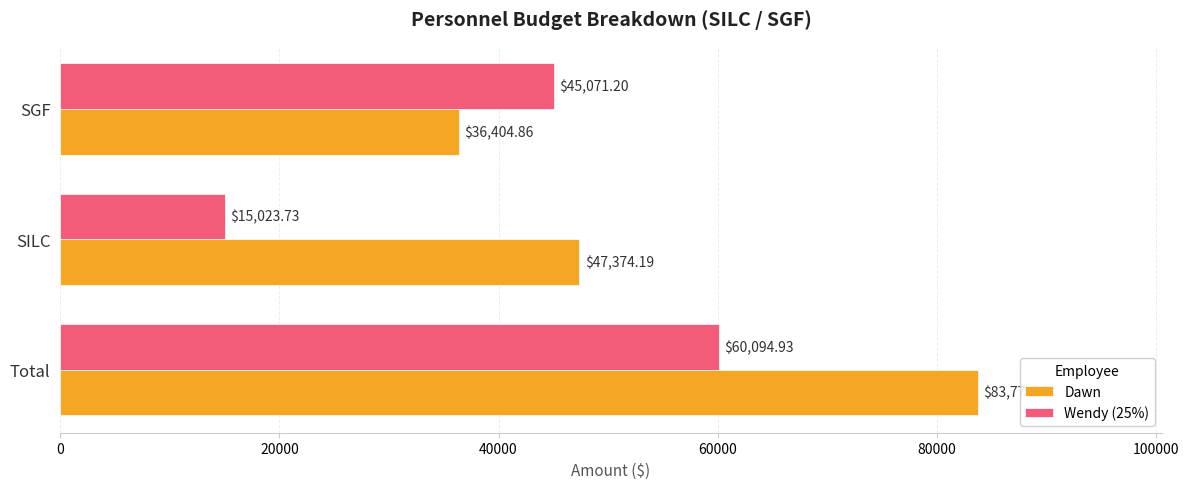

What is the difference between the highest and lowest values at SILC?

32350.5